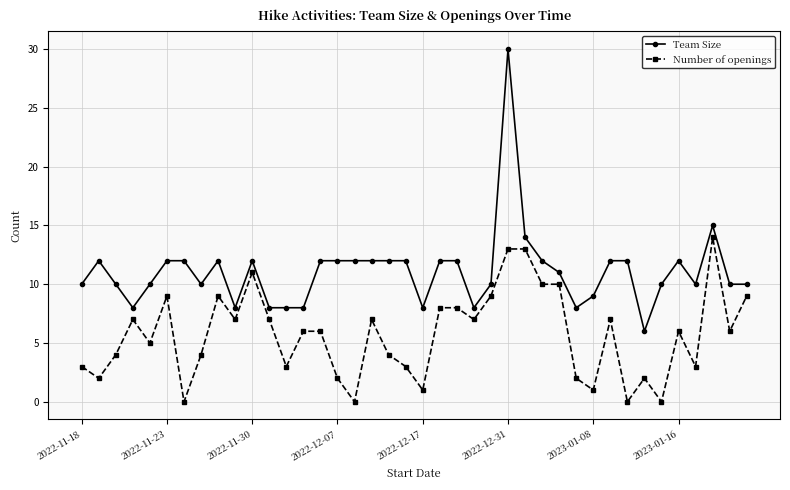

What is the maximum value for Team Size?

30